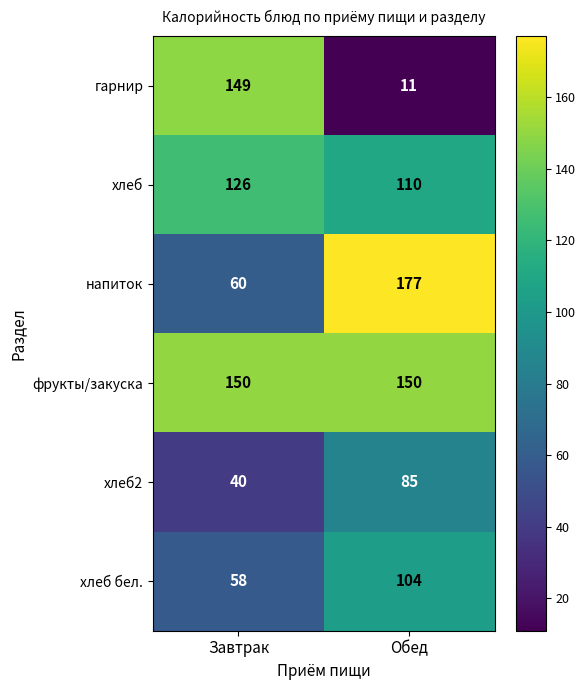

How many data points does each series have?

2